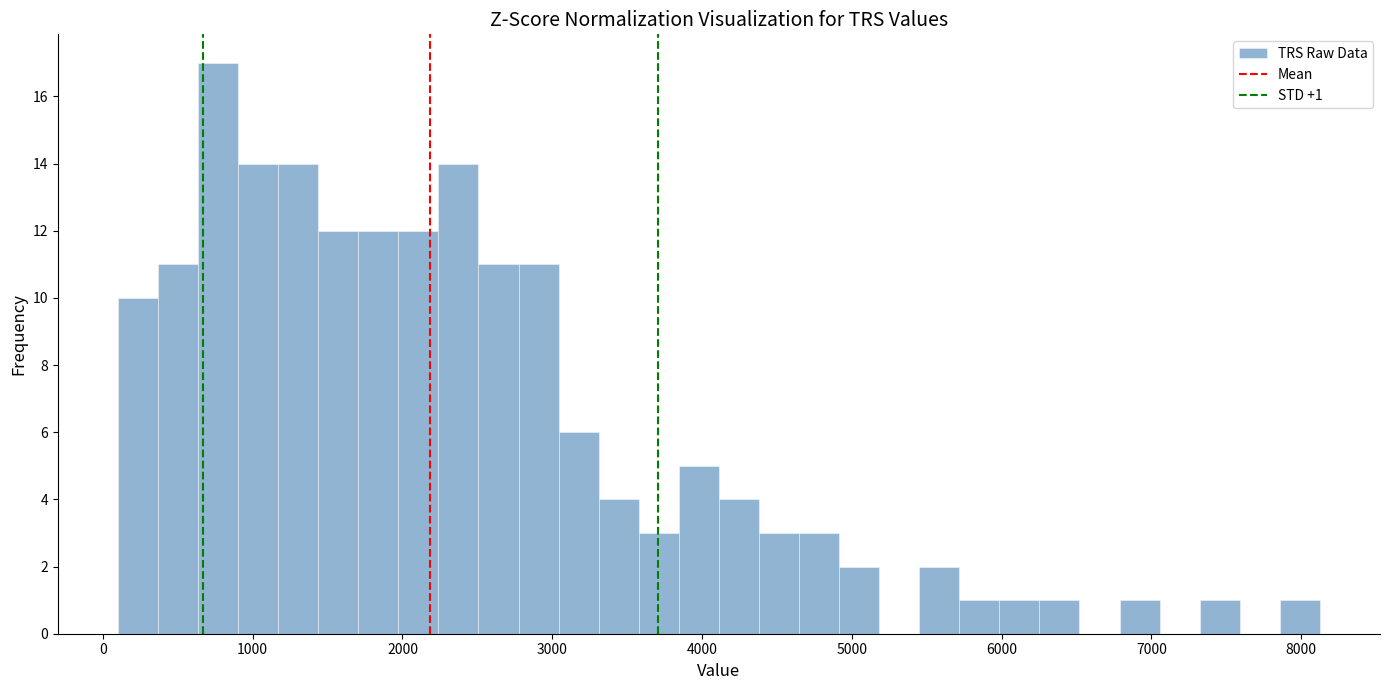

Read against the x-axis, roughly where is the centre of the tallest bar?

800